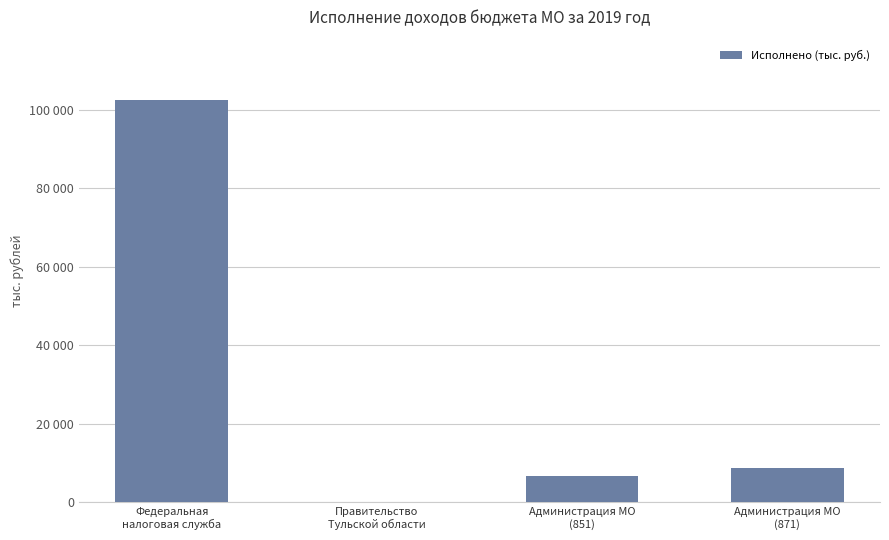

Does the chart contain stacked bars?

No